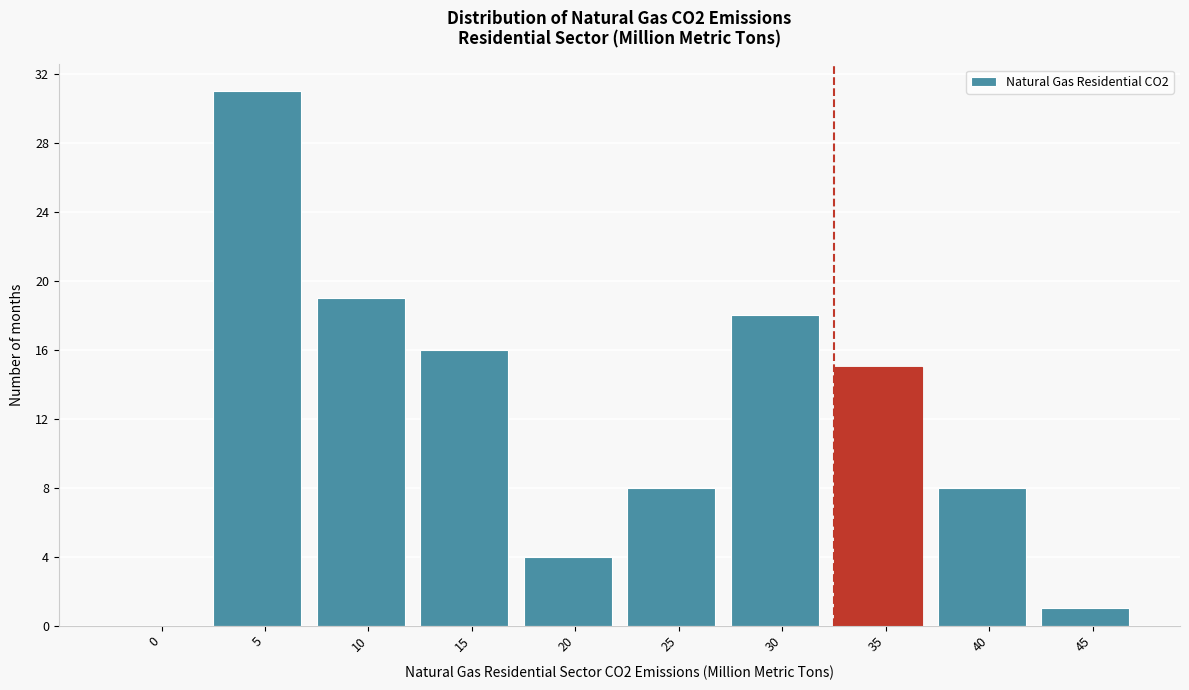

Reading right to left, extract all data points from this chart.

45=1	40=8	35=15	30=18	25=8	20=4	15=16	10=19	5=31	0=0